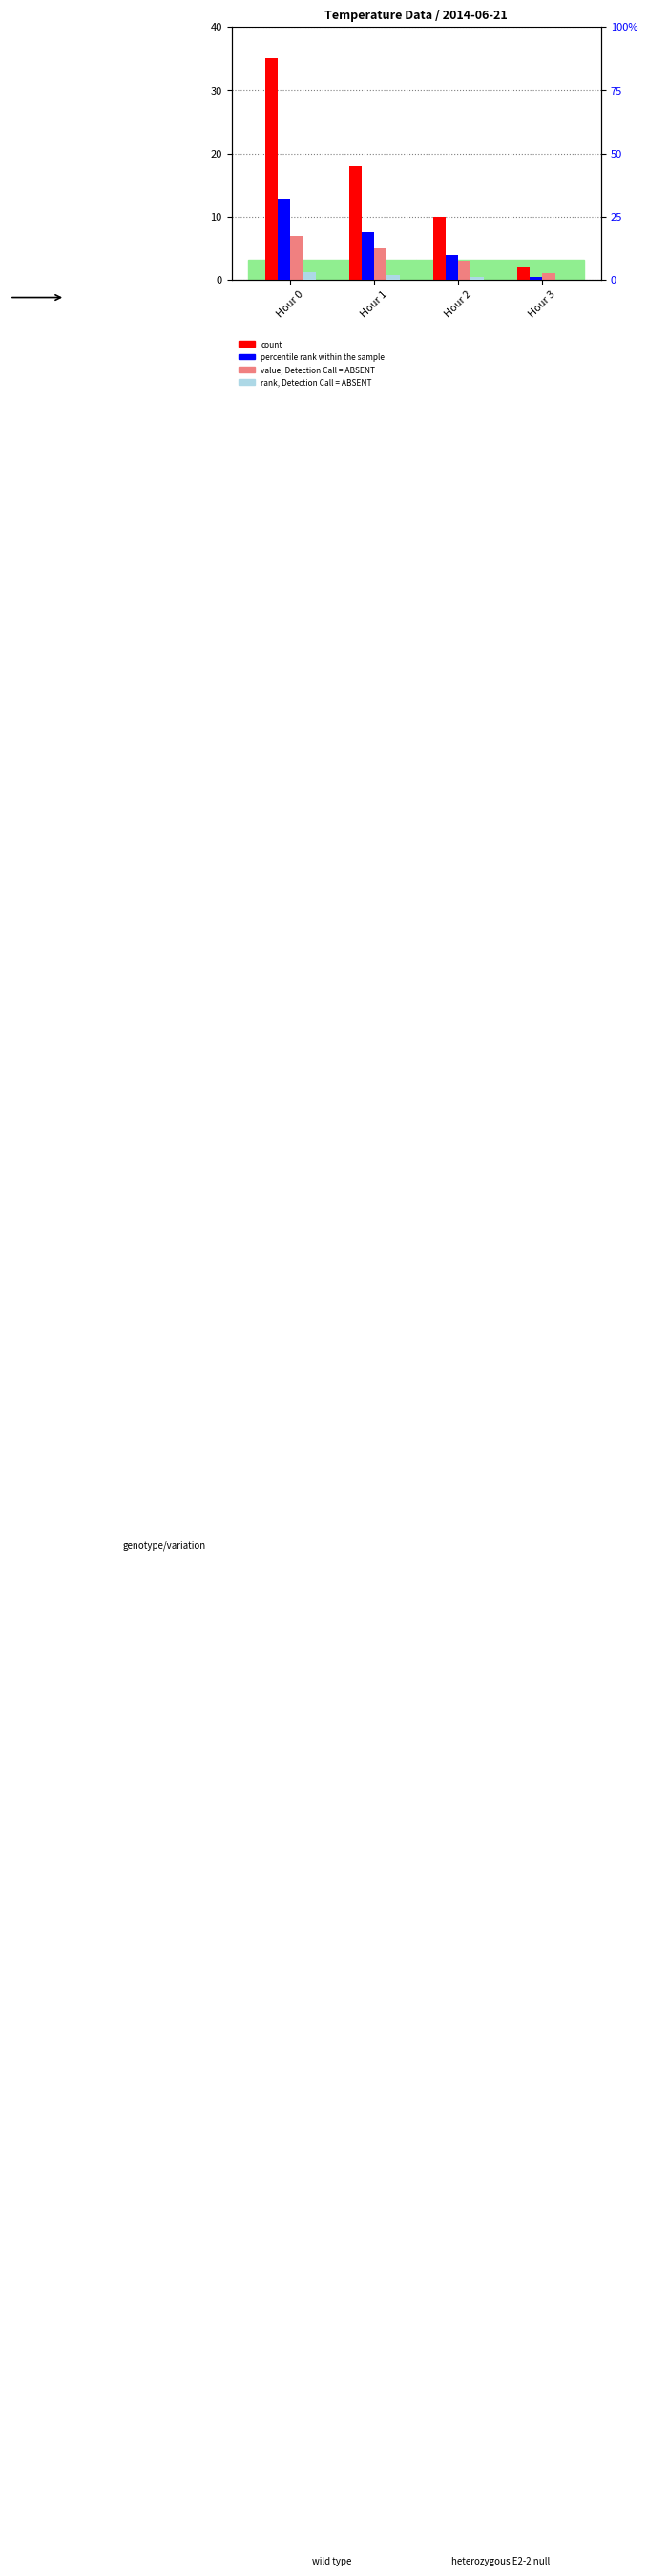

True or false: value, Detection Call = ABSENT has a value of 5 at Hour 0.

False